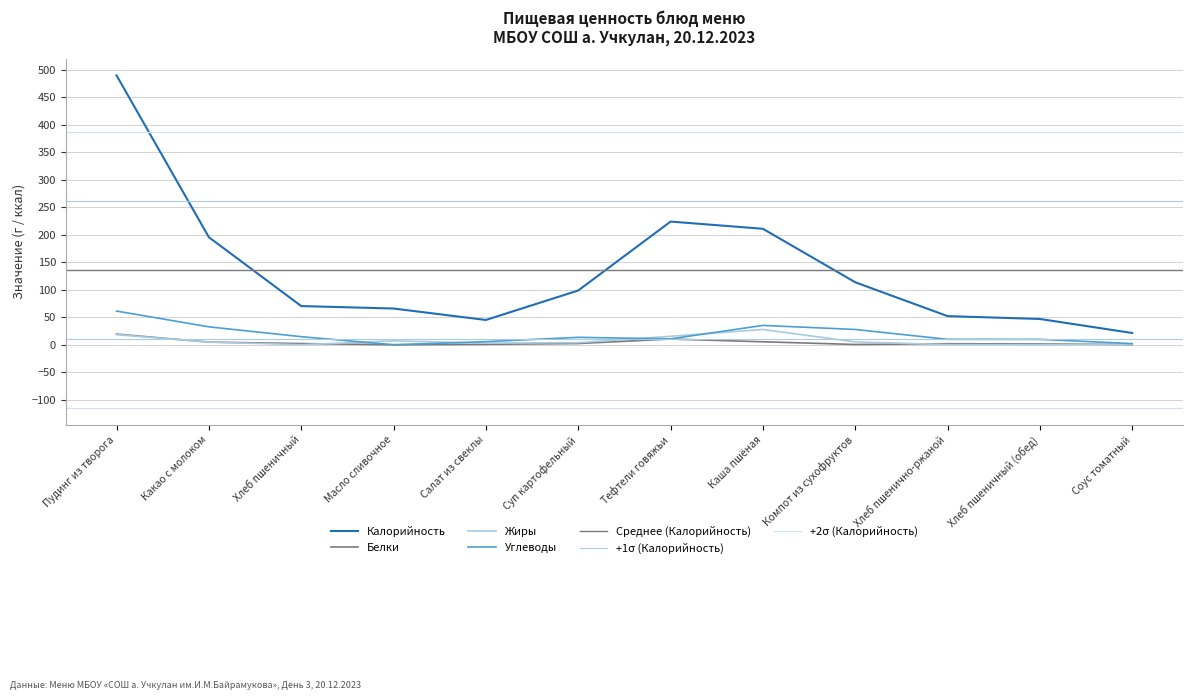

How many lines are shown in the chart?

4